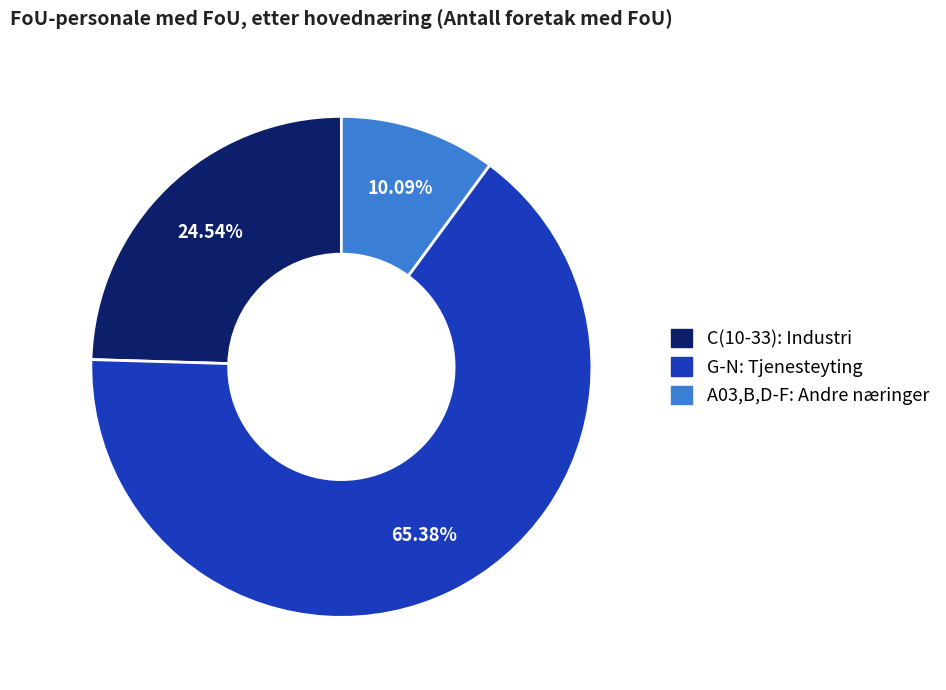

Does any single category account for the majority?

Yes